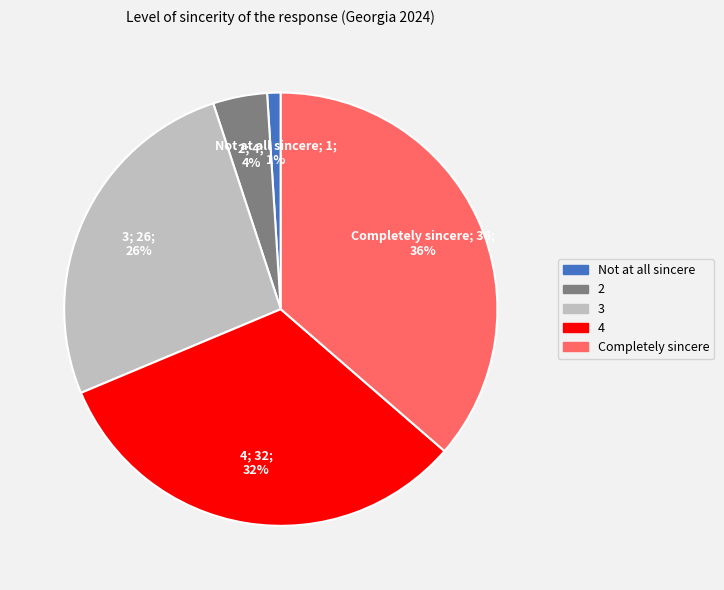

Is the sum of 2 and 3 greater than half?

No